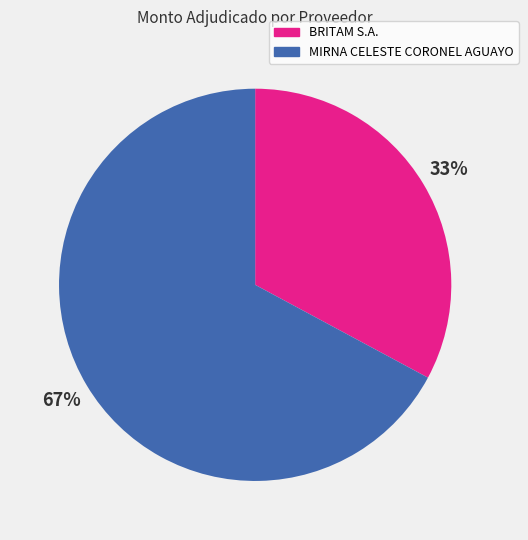

Approximately how many times larger is the value at MIRNA CELESTE CORONEL AGUAYO compared to BRITAM S.A.?

2.0